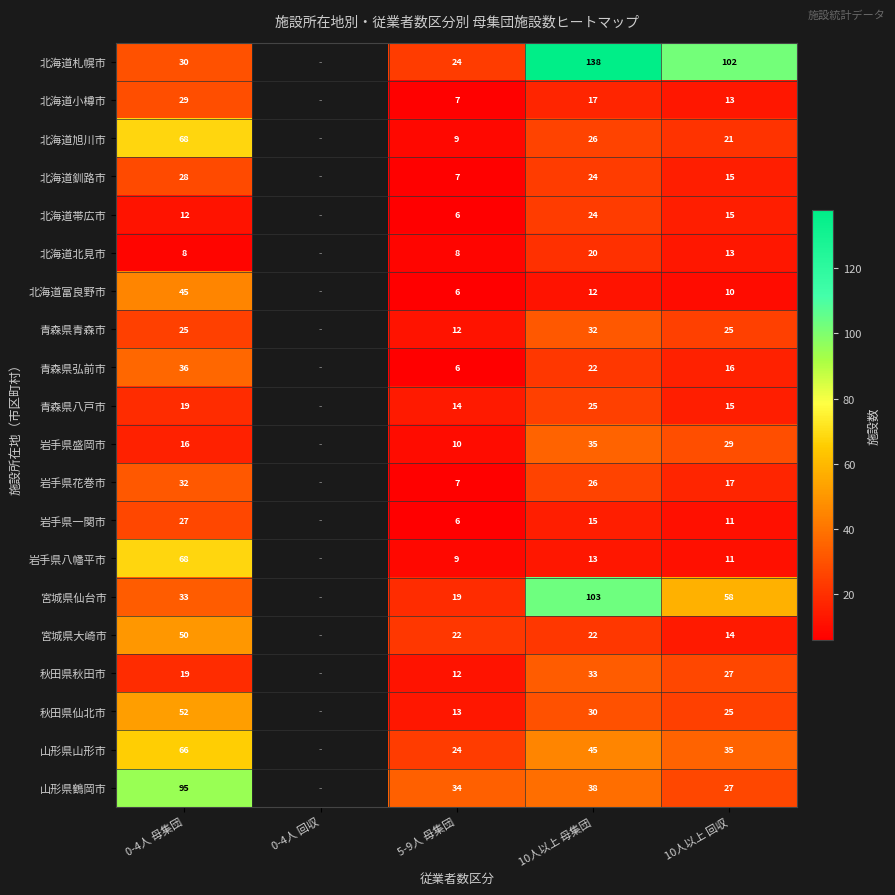

What is the total value across all series at 5-9人 母集団?

255